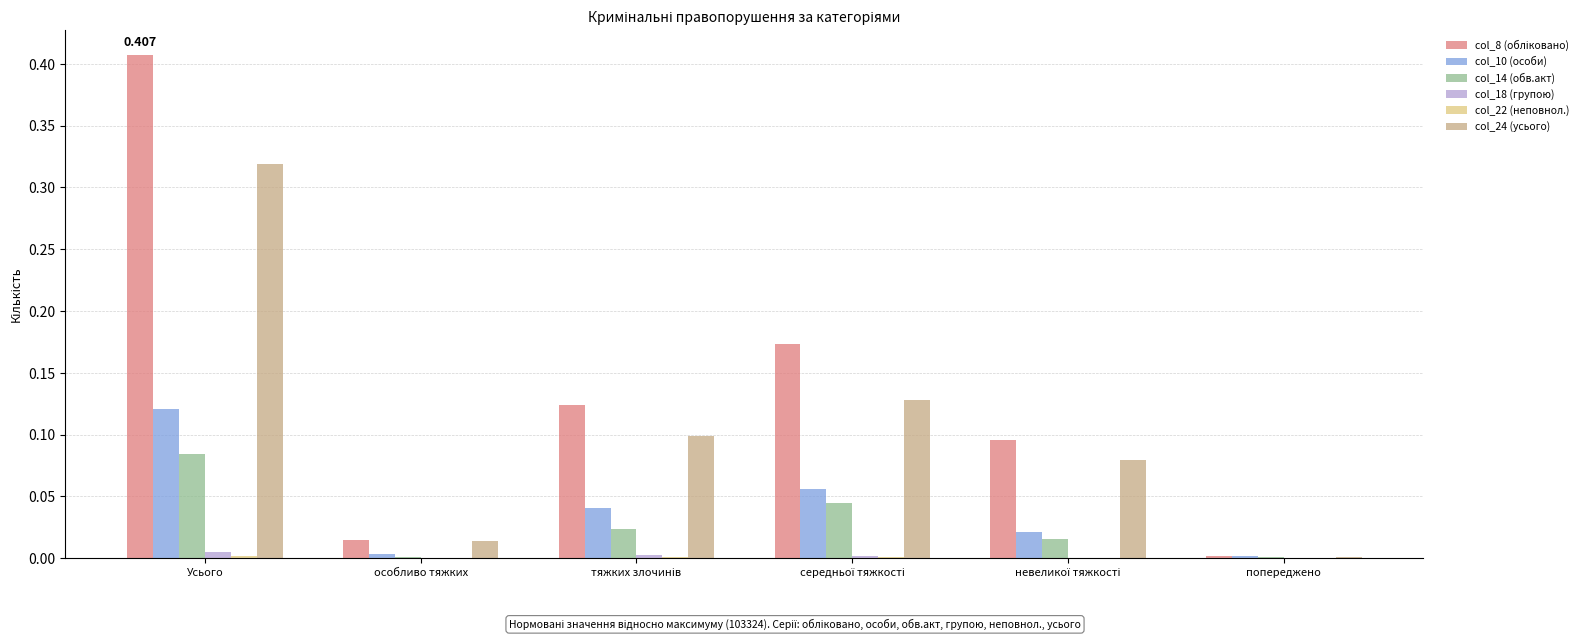

At which category is the sum across all series the highest?

Усього